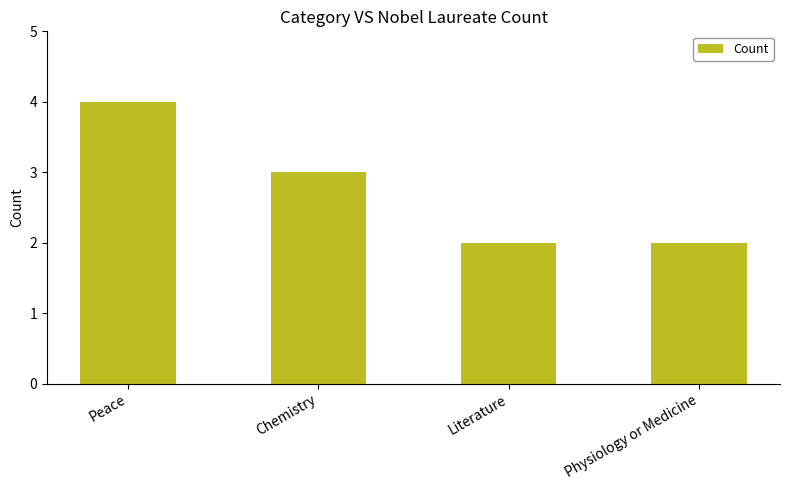

Reading right to left, what are all the values shown in this chart?

2	2	3	4